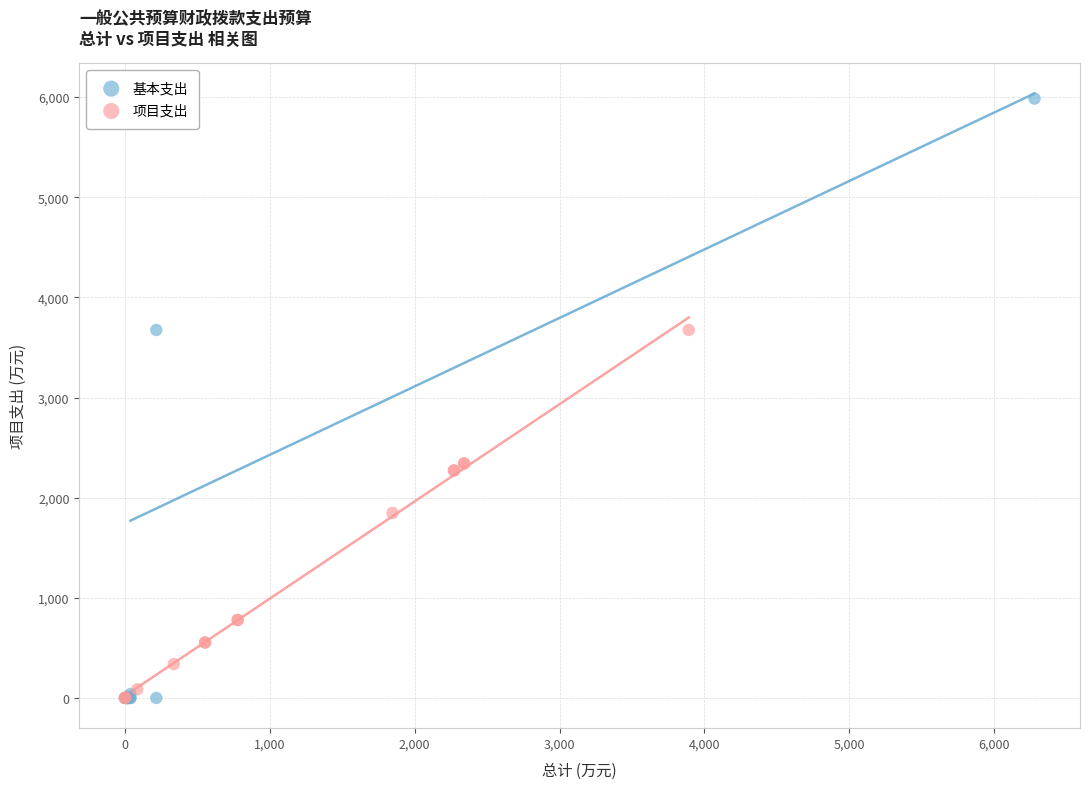

Which series reaches the maximum Y coordinate?

基本支出